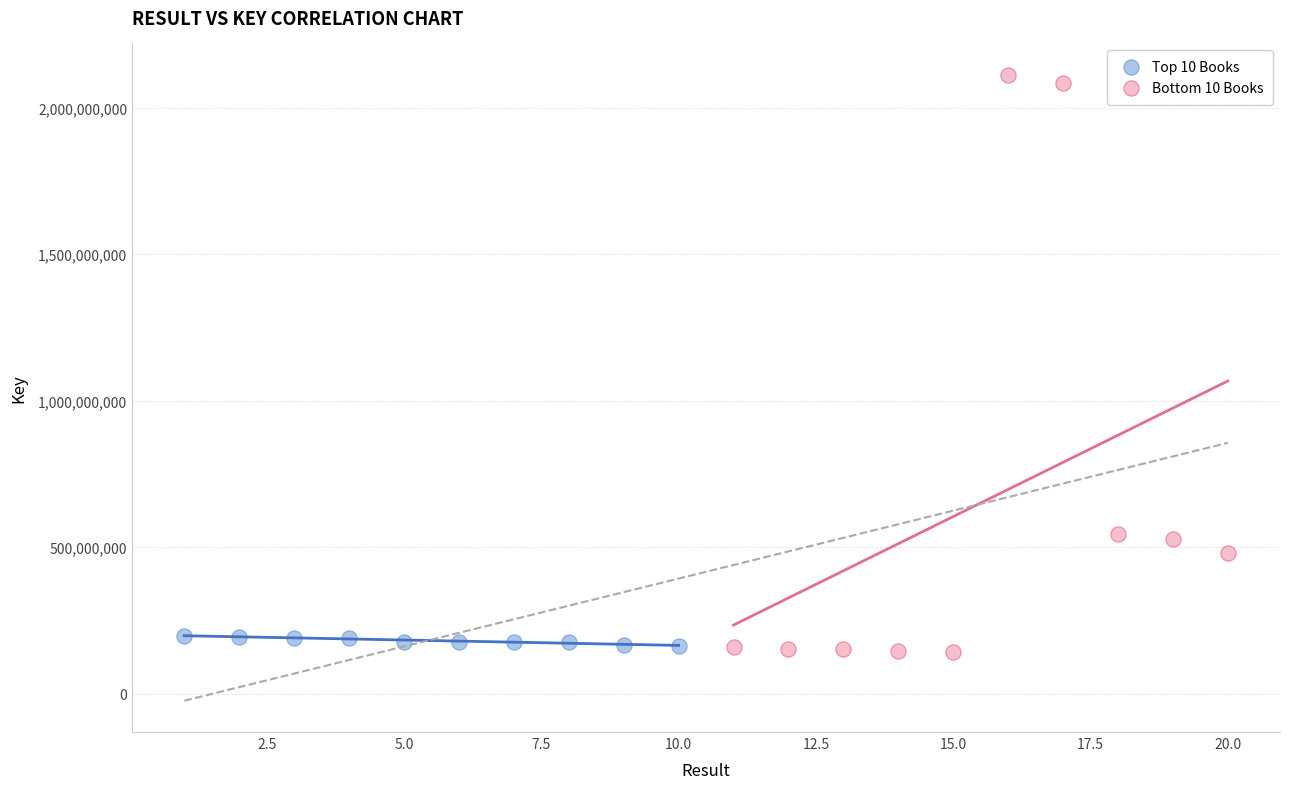

Which series has the largest Y range (max minus min)?

Bottom 10 Books